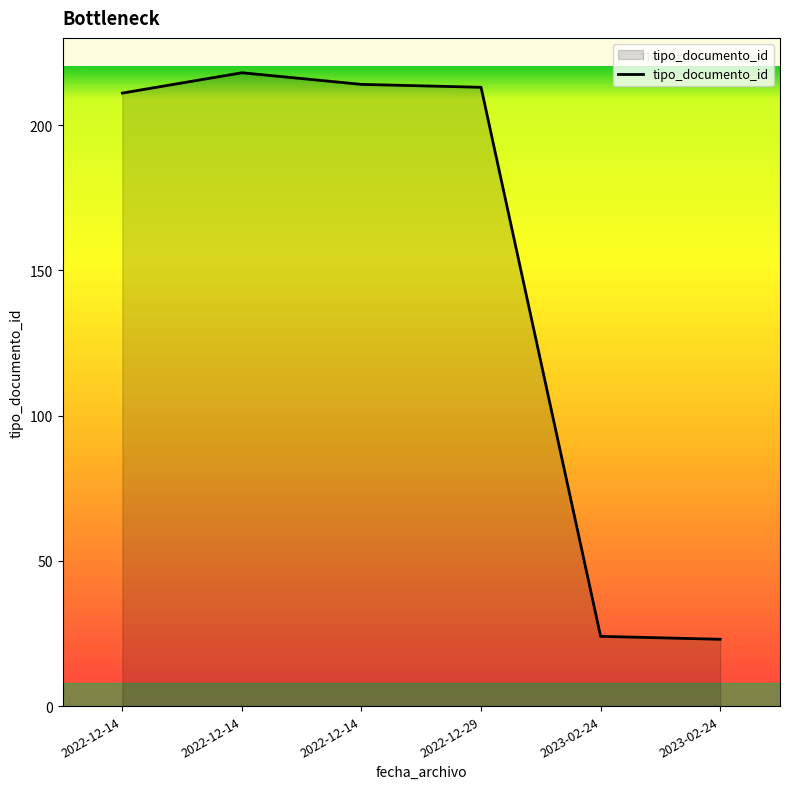

What value does the data have at 2022-12-14, to the nearest 5?

210